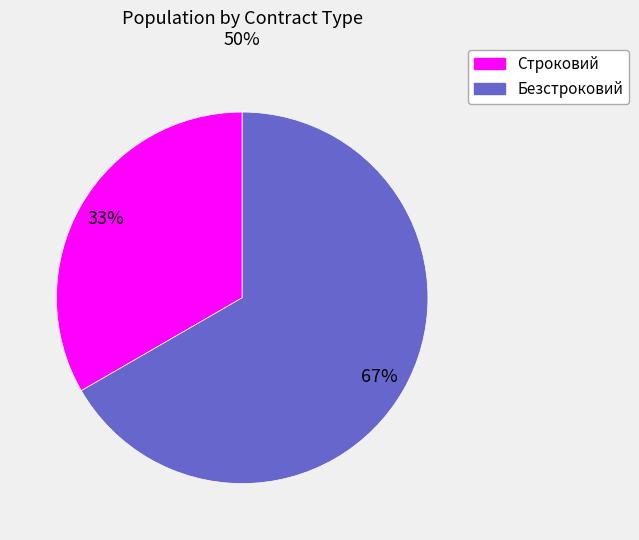

Count the number of slices in the pie.

2